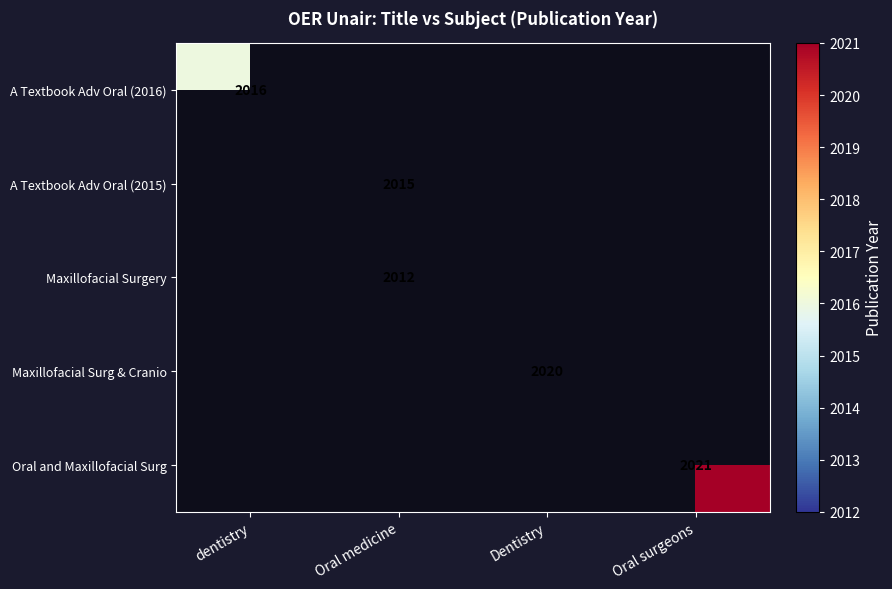

Which category has the highest value across all series?

Oral surgeons